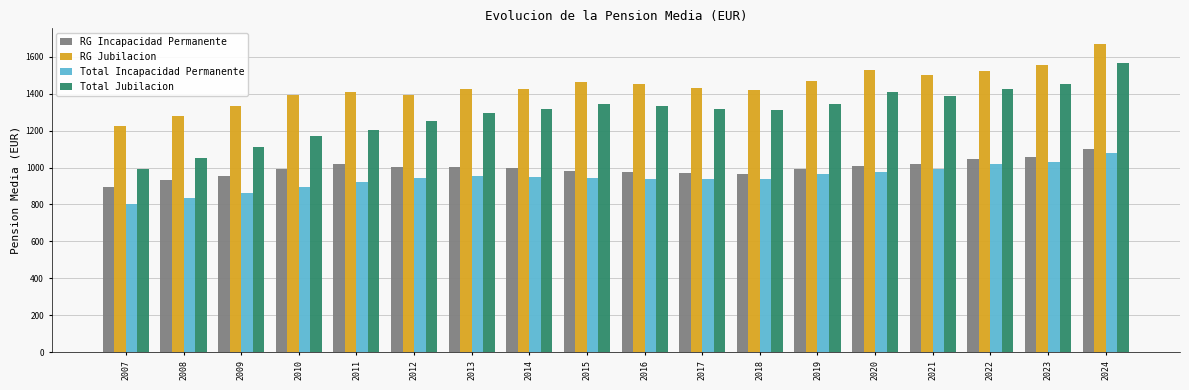

What is the value of the RG Jubilacion bar at the 3rd from the left?

1331.1